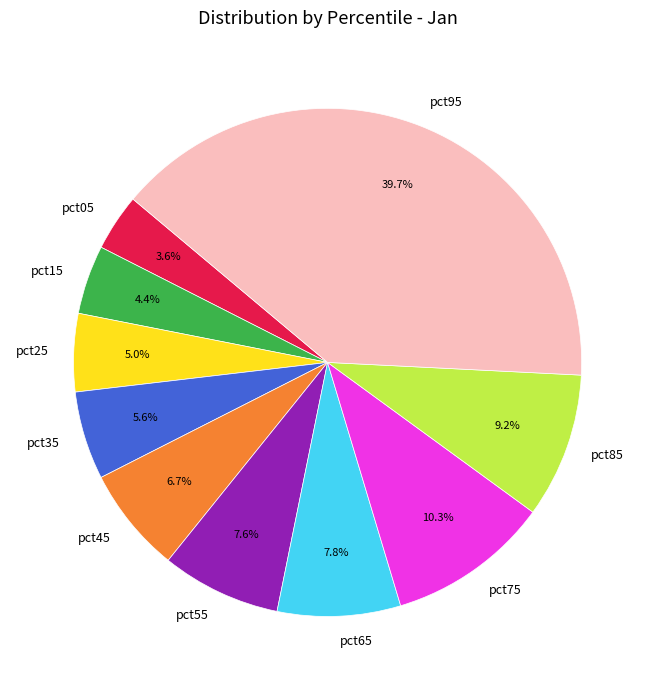

To the nearest percent, what portion does pct45 represent?

7%